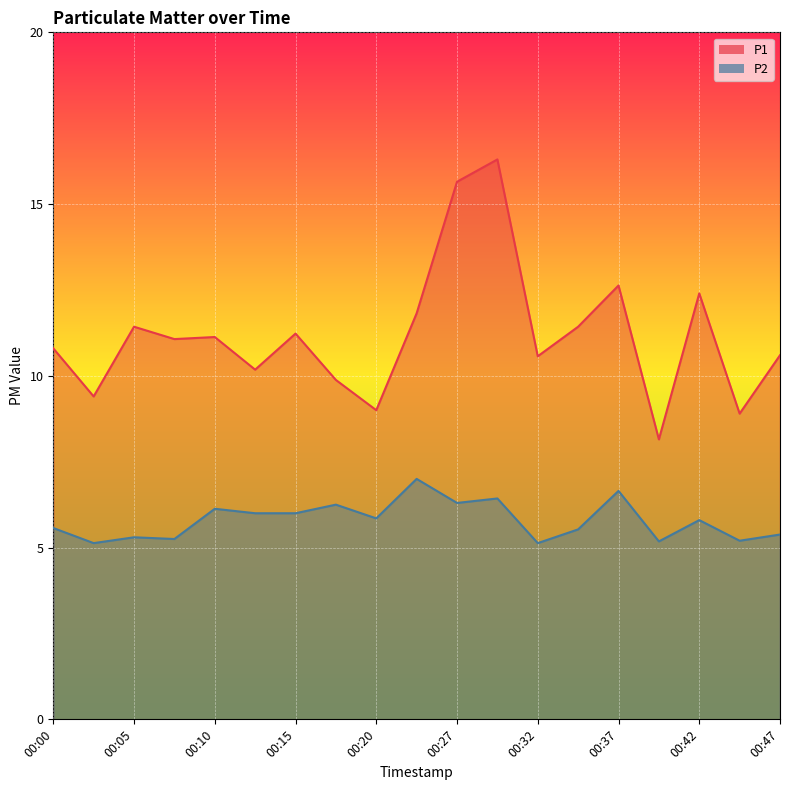

What is the sum of the P2 values at 00:27 and 00:15?

12.3